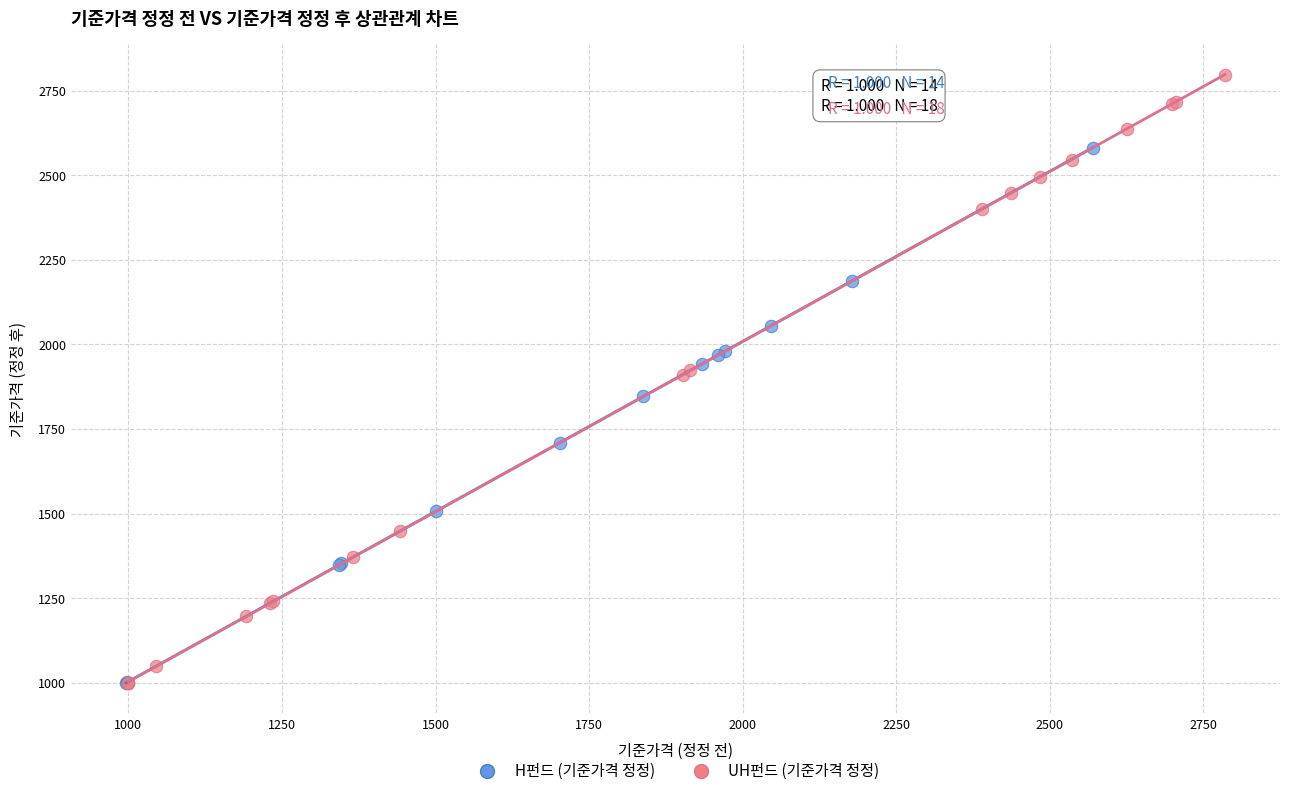

What are all the series names shown in the legend?

H펀드 (기준가격 정정), UH펀드 (기준가격 정정)